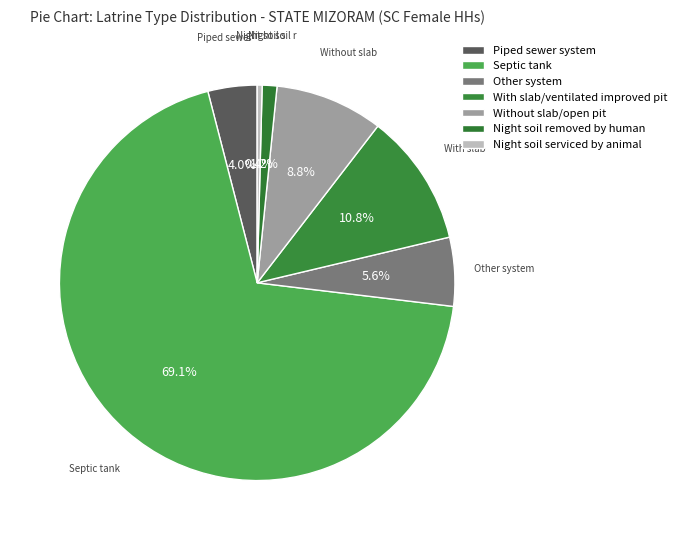

Count the number of slices in the pie.

7